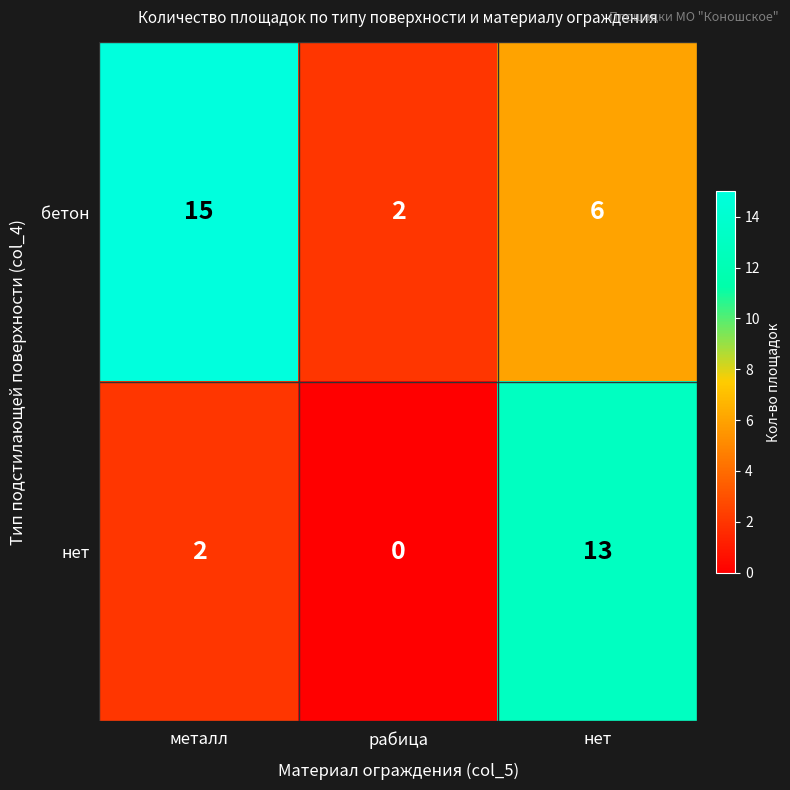

Between металл and нет, which series saw the biggest shift?

нет